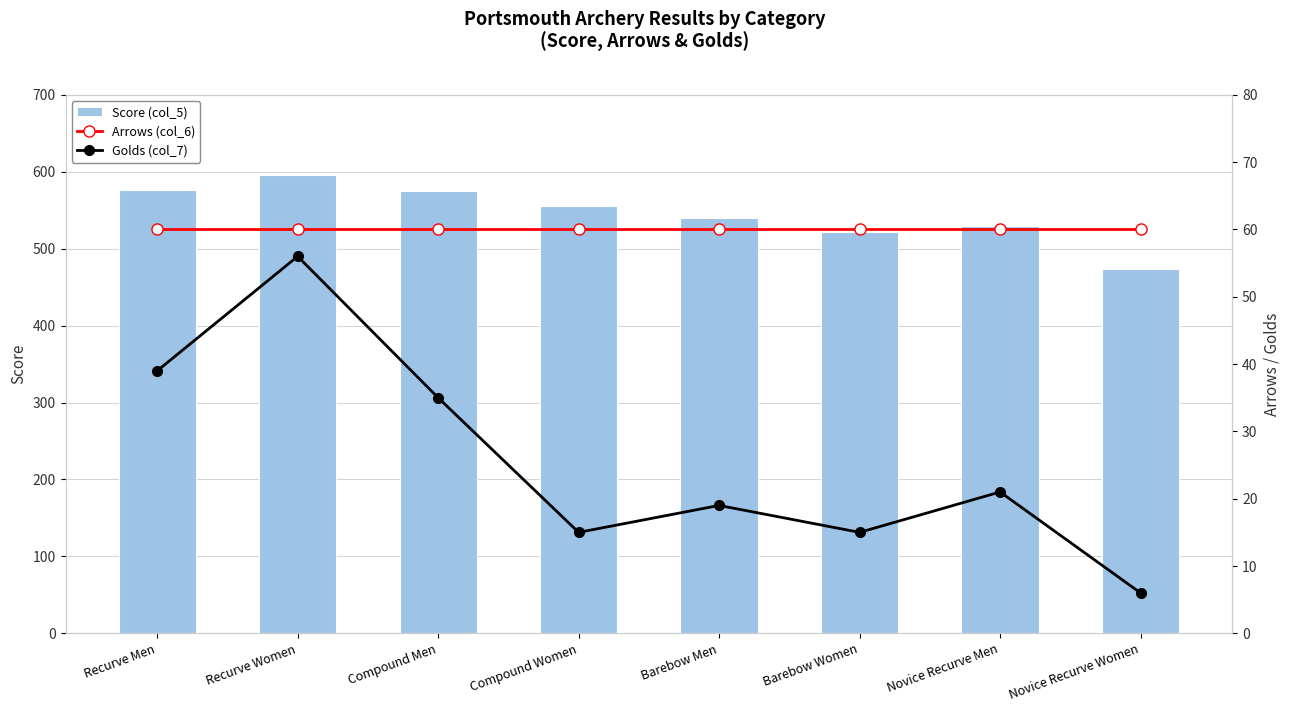

What is the minimum value for Arrows (col_6)?

60